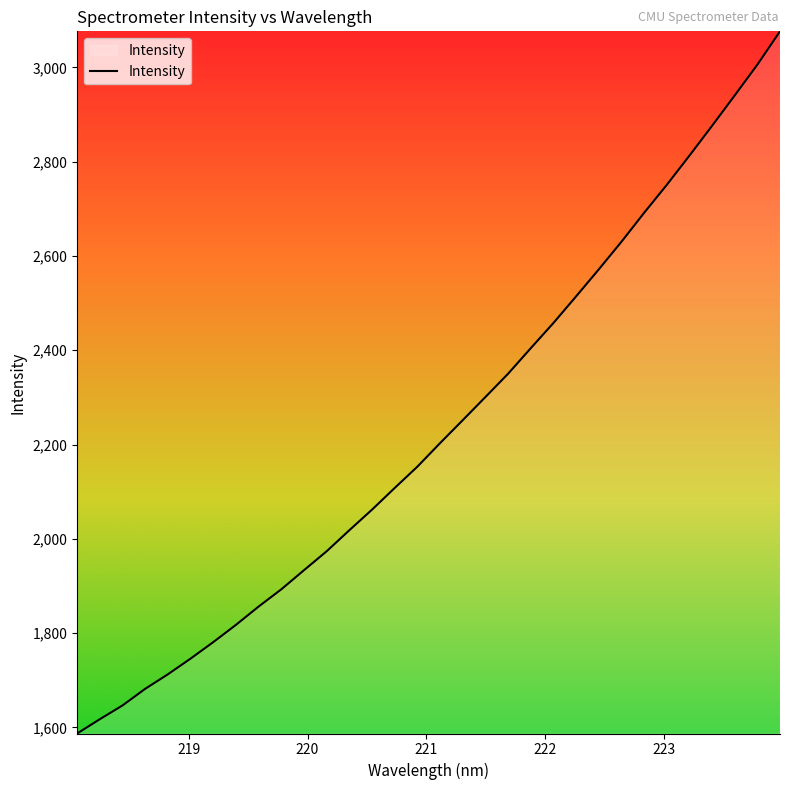

What is the greatest value displayed?

3076.6